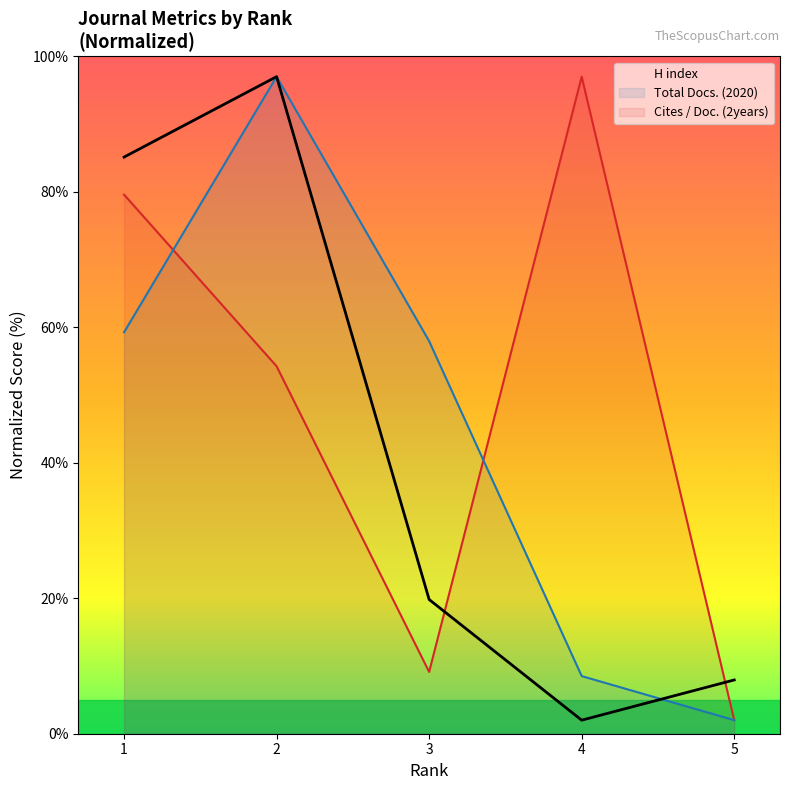

What are all the series names shown in the legend?

H index, Total Docs. (2020), Cites / Doc. (2years)